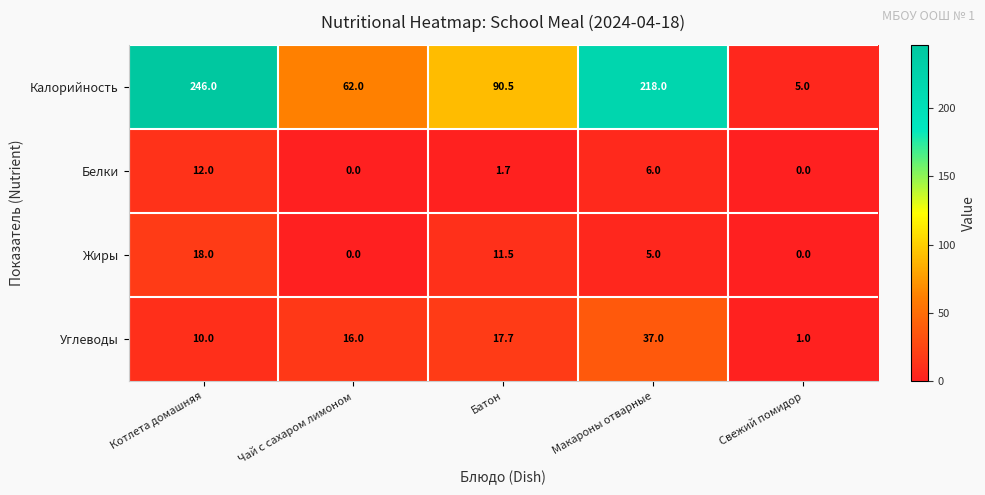

Reading right to left, extract all data points from this chart.

Калорийность: Свежий помидор=5.0	Макароны отварные=218.0	Батон=90.5	Чай с сахаром лимоном=62.0	Котлета домашняя=246.0
Белки: Свежий помидор=0.0	Макароны отварные=6.0	Батон=1.7	Чай с сахаром лимоном=0.0	Котлета домашняя=12.0
Жиры: Свежий помидор=0.0	Макароны отварные=5.0	Батон=11.5	Чай с сахаром лимоном=0.0	Котлета домашняя=18.0
Углеводы: Свежий помидор=1.0	Макароны отварные=37.0	Батон=17.7	Чай с сахаром лимоном=16.0	Котлета домашняя=10.0